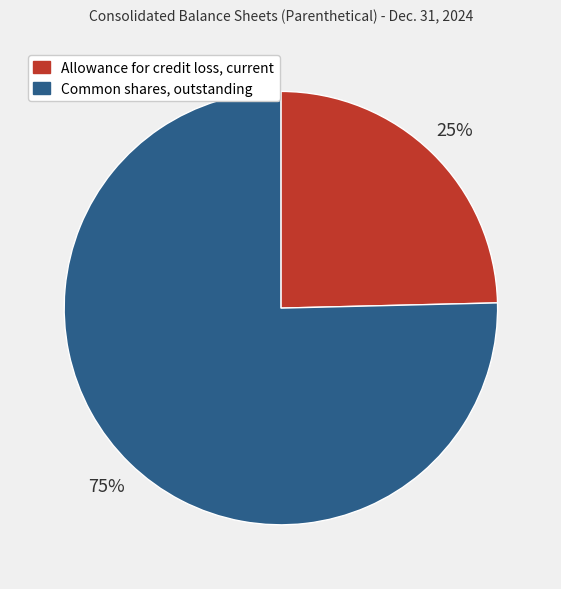

How many segments does this pie chart have?

2